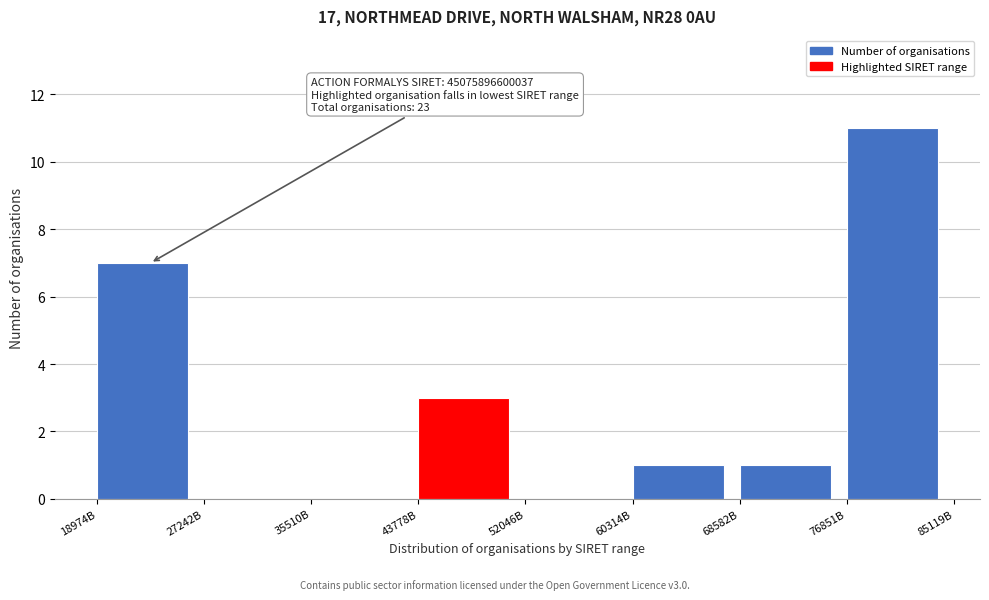

Reading left to right, what are all the values shown in this chart?

18974B=7	27242B=0	35510B=0	43778B=3	52046B=0	60314B=1	68582B=1	76851B=11